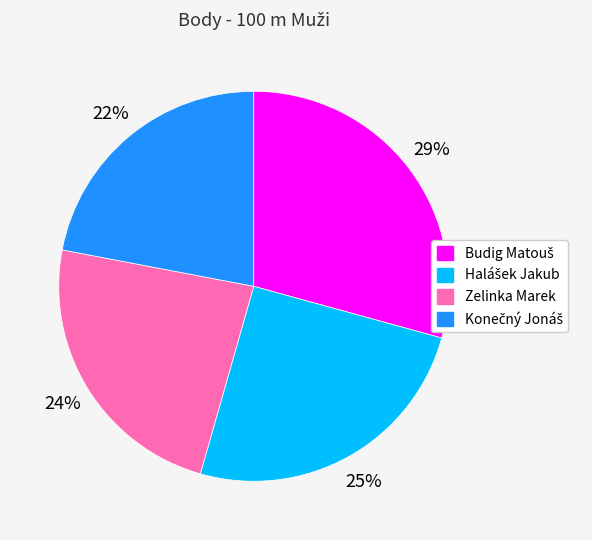

What percentage is the Zelinka Marek slice, to the nearest percent?

24%